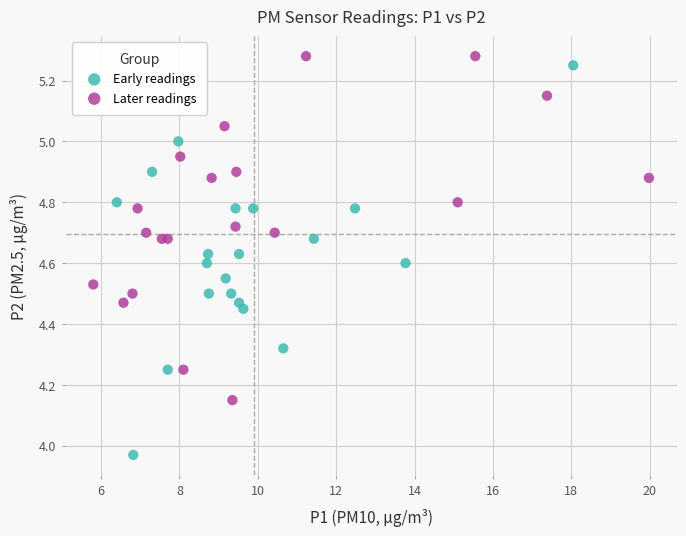

Which series reaches the minimum Y coordinate?

Early readings